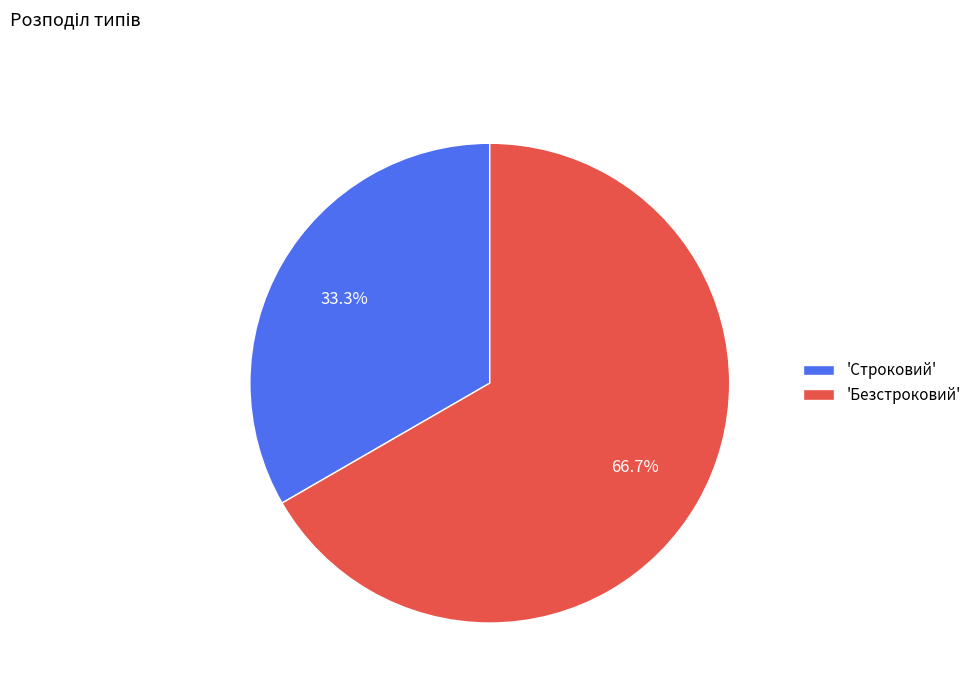

Rank the categories by value from highest to lowest.

'Безстроковий', 'Строковий'